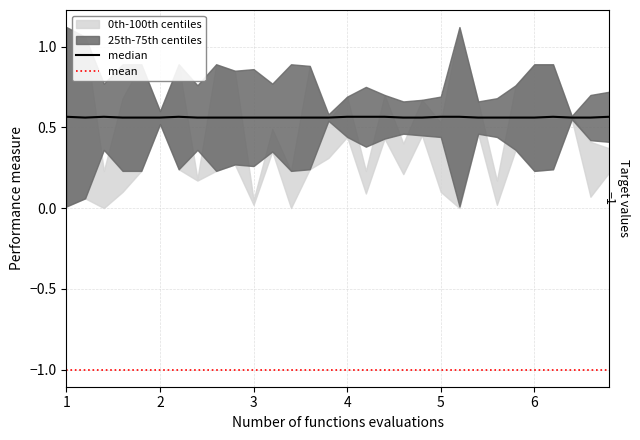

What is the value of the mean point at the 23rd from the left?

-1.0